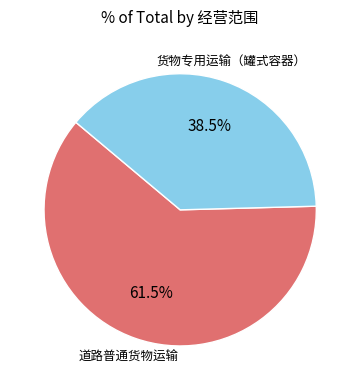

Is there a majority slice in this chart?

Yes